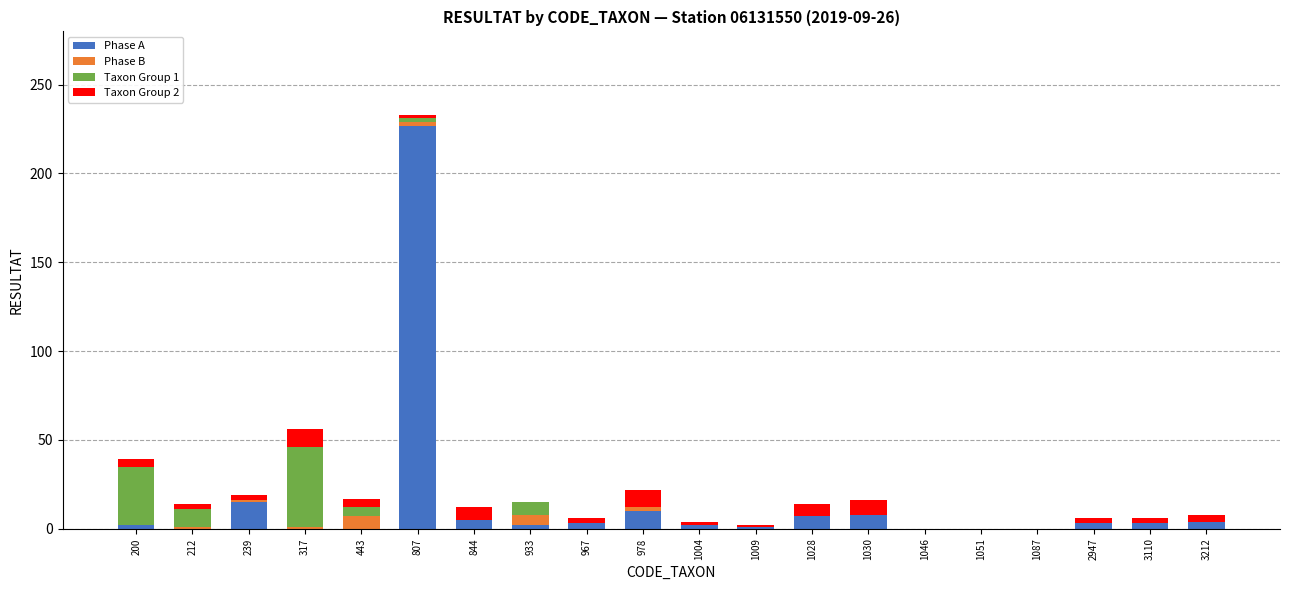

What is the highest value of the Phase A series?

227